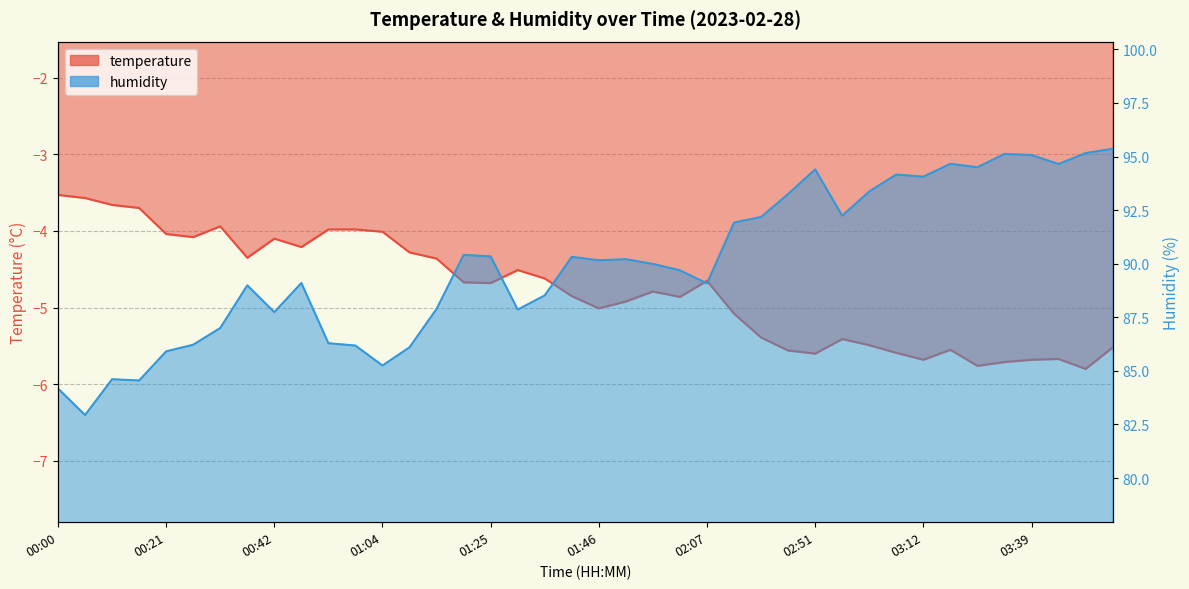

What is the spread (max minus min) of values at 01:04?

89.3